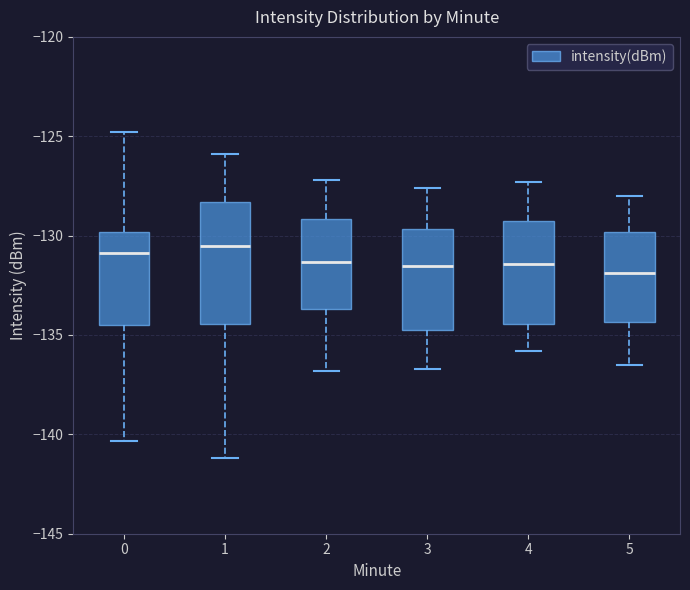

Reading left to right, read every box against the y-axis: the position of its median line, the range the box covers, and the ends of its whiskers. The values are not printed on the chart, so give them approximately, as read against the axis.

0: median -131.0, box -134.5 to -130.0, whiskers -140.5 to -125.0
1: median -130.5, box -134.5 to -128.5, whiskers -141.0 to -126.0
2: median -131.5, box -133.5 to -129.0, whiskers -137.0 to -127.0
3: median -131.5, box -134.5 to -129.5, whiskers -136.5 to -127.5
4: median -131.5, box -134.5 to -129.0, whiskers -136.0 to -127.5
5: median -132.0, box -134.5 to -130.0, whiskers -136.5 to -128.0